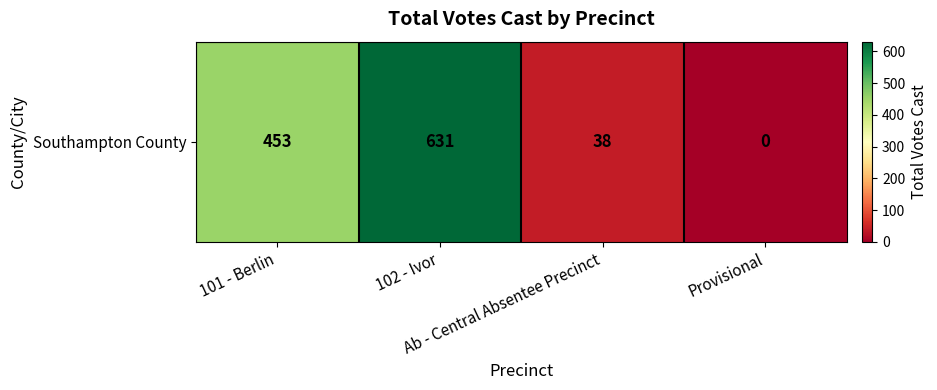

Which category has the highest value across all series?

102 - Ivor